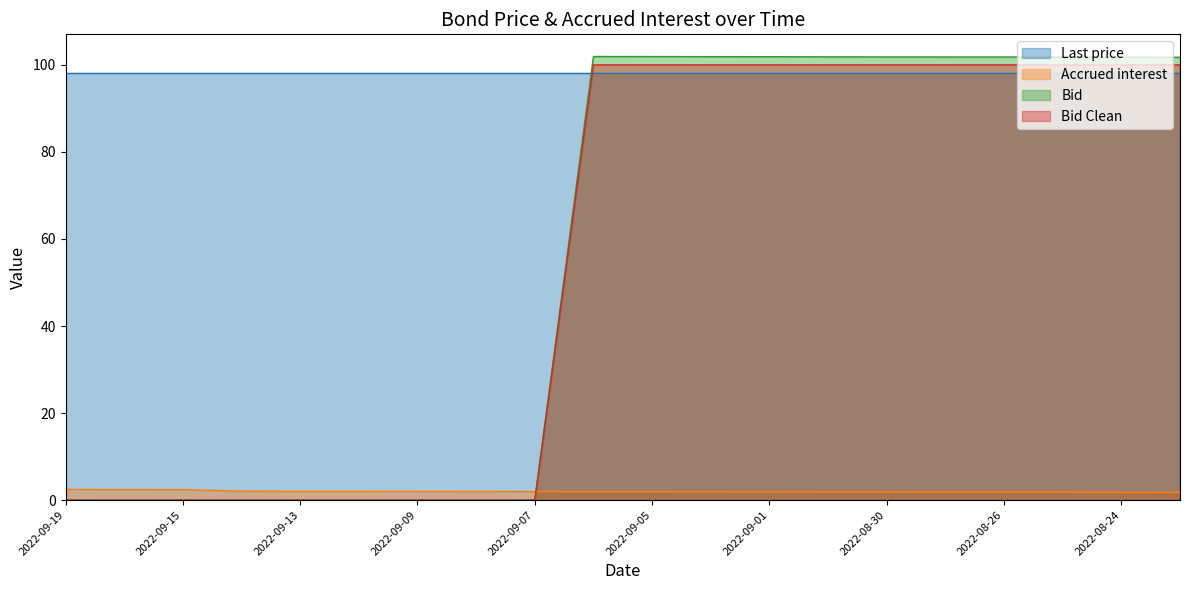

Which series has the largest total across all categories?

Last price